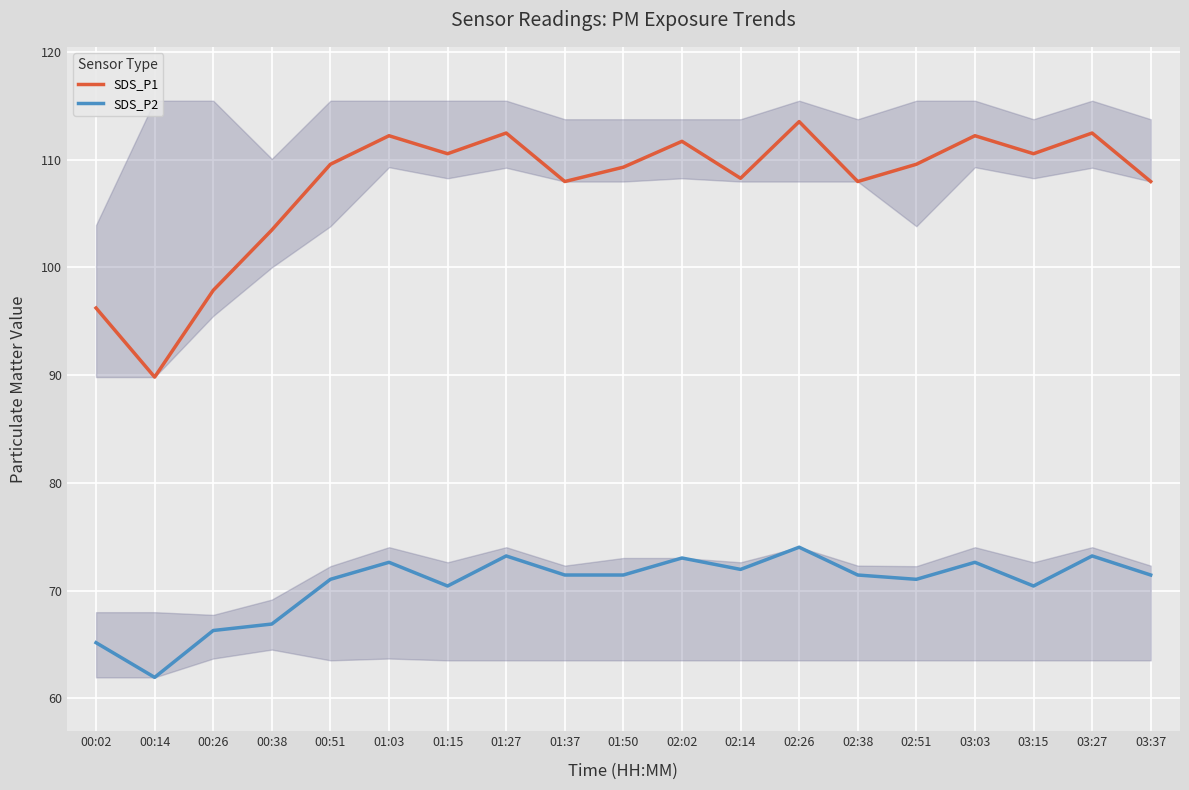

Reading right to left, list all the values displayed in this chart.

SDS_P1: 108.0	112.5	110.5	112.2	109.6	108.0	113.5	108.3	111.7	109.3	108.0	112.5	110.5	112.2	109.6	103.5	97.9	89.8	96.2
SDS_P2: 71.5	73.2	70.4	72.6	71.0	71.5	74.0	72.0	73.0	71.5	71.5	73.2	70.4	72.6	71.0	66.9	66.3	62.0	65.2